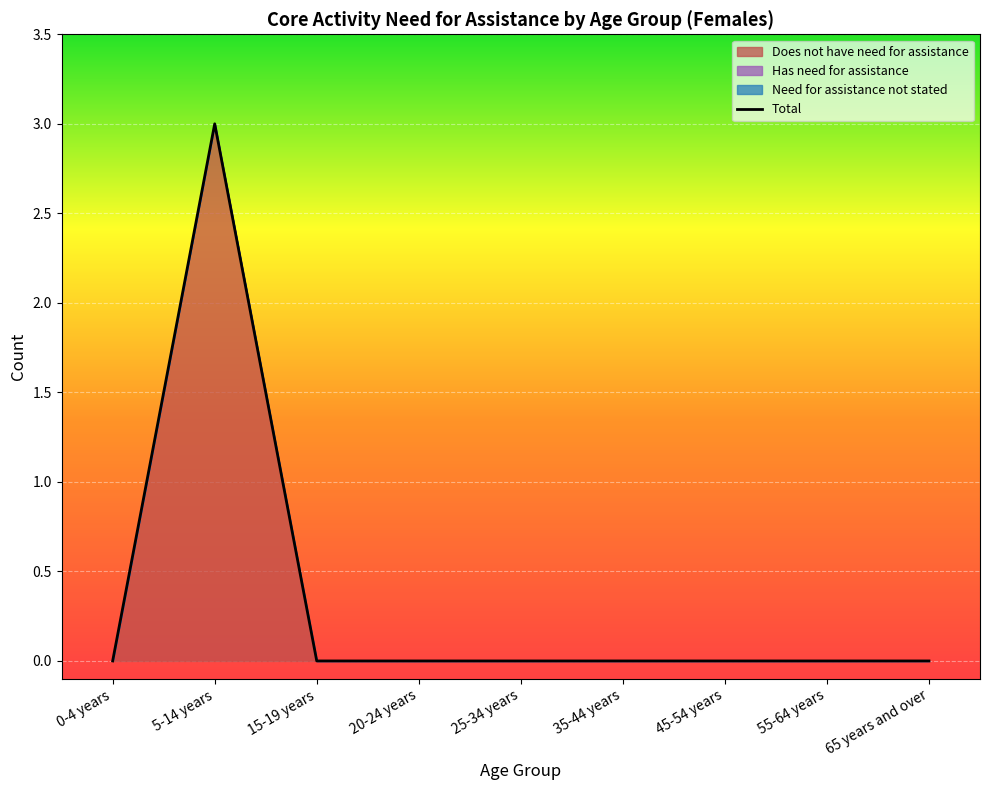

Reading left to right, what are all the values shown in this chart?

Does not have need for assistance: 0-4 years=0	5-14 years=3	15-19 years=0	20-24 years=0	25-34 years=0	35-44 years=0	45-54 years=0	55-64 years=0	65 years and over=0
Has need for assistance: 0-4 years=0	5-14 years=0	15-19 years=0	20-24 years=0	25-34 years=0	35-44 years=0	45-54 years=0	55-64 years=0	65 years and over=0
Need for assistance not stated: 0-4 years=0	5-14 years=0	15-19 years=0	20-24 years=0	25-34 years=0	35-44 years=0	45-54 years=0	55-64 years=0	65 years and over=0